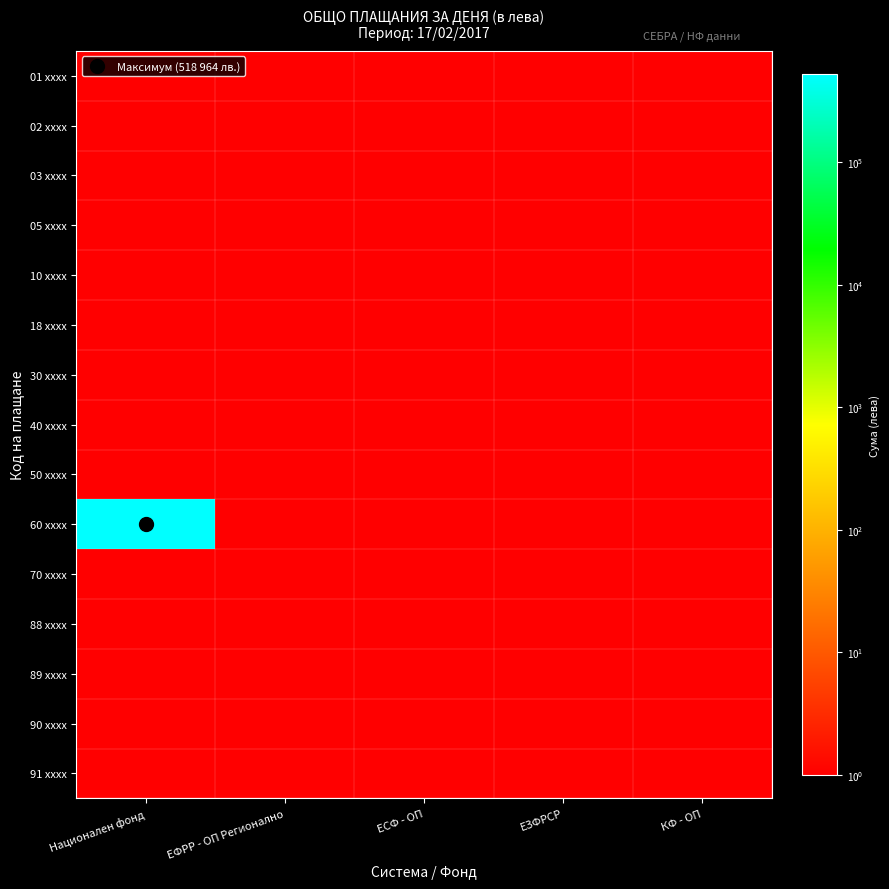

What is the smallest value displayed?

1